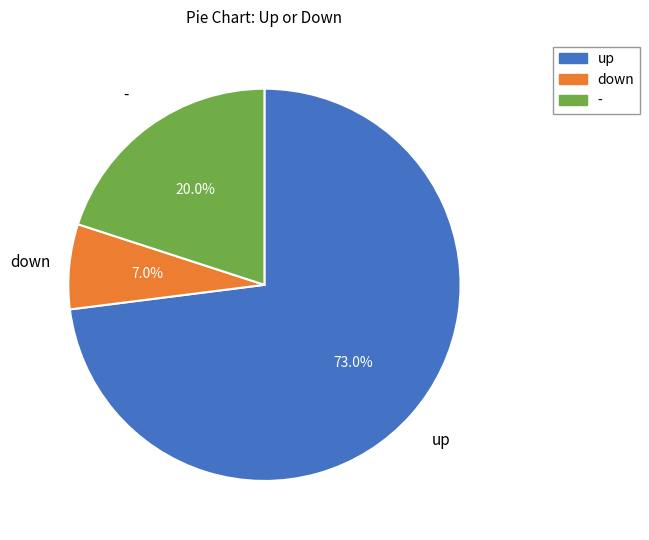

Combined, what portion of the pie is down and up?

80.0%